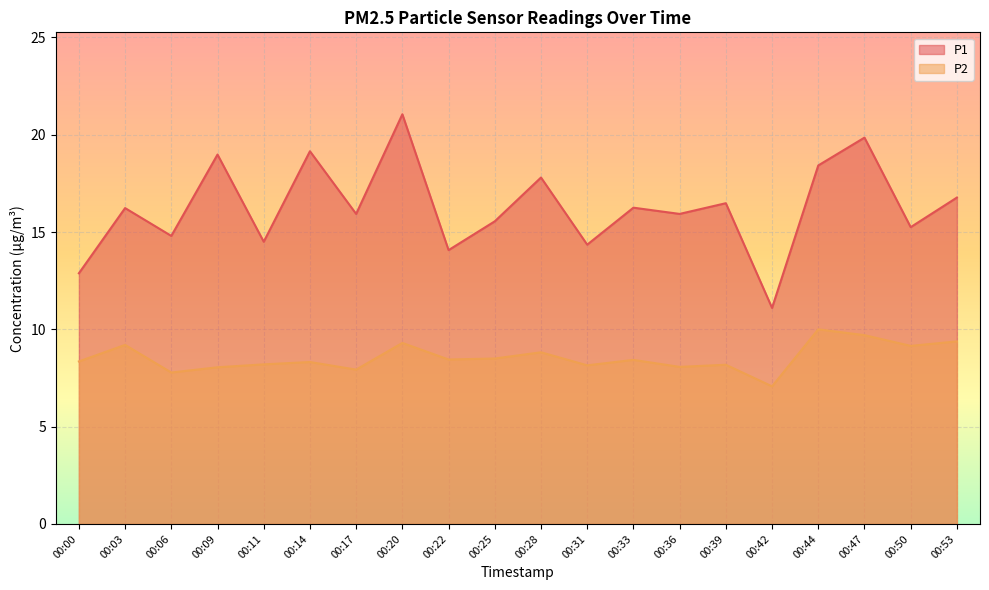

At which label does P1 first exceed 16?

00:03